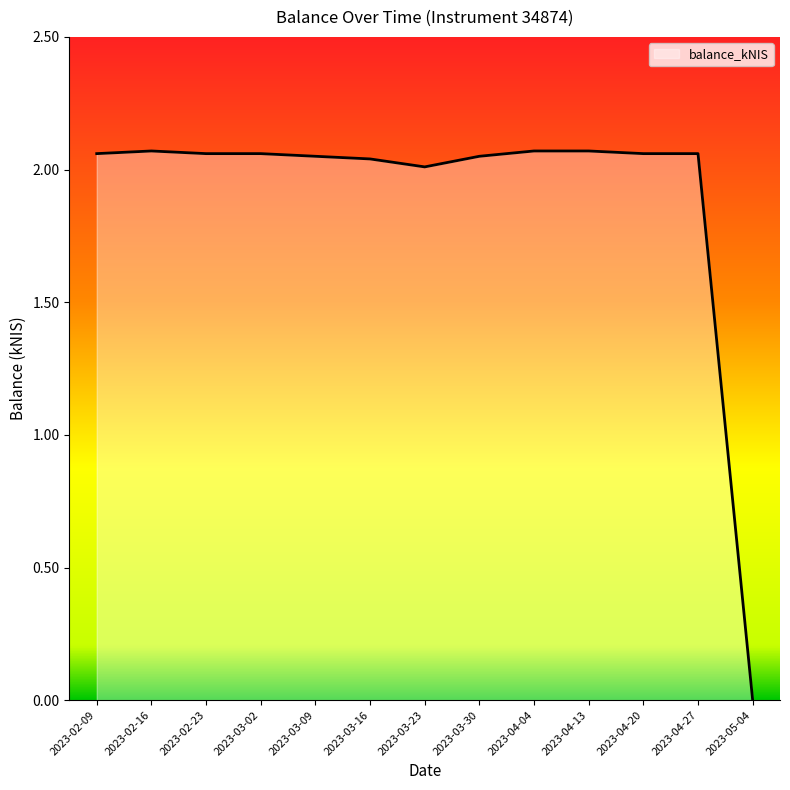

What position from the right is 2023-03-30?

6